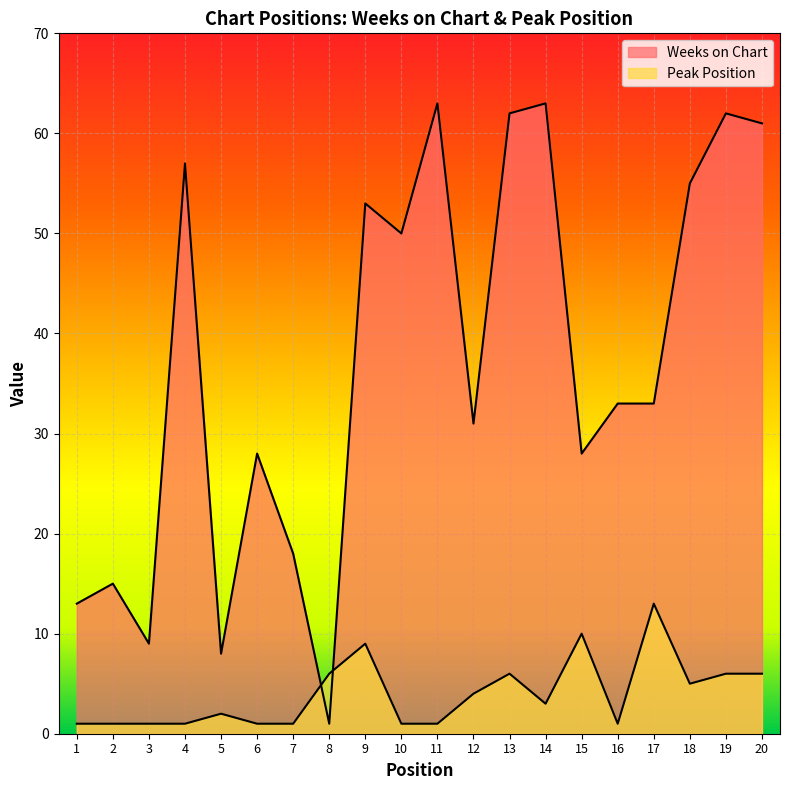

Between 2 and 16, which is larger?

16